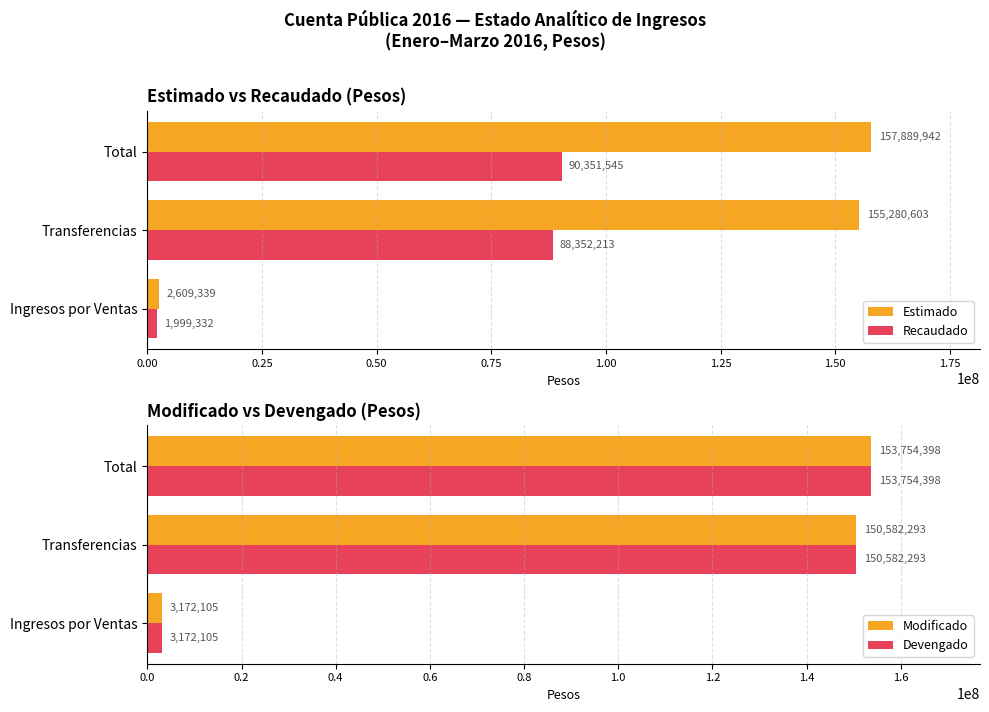

What is the value of the Recaudado bar at the 3rd from the left?

90351545.4